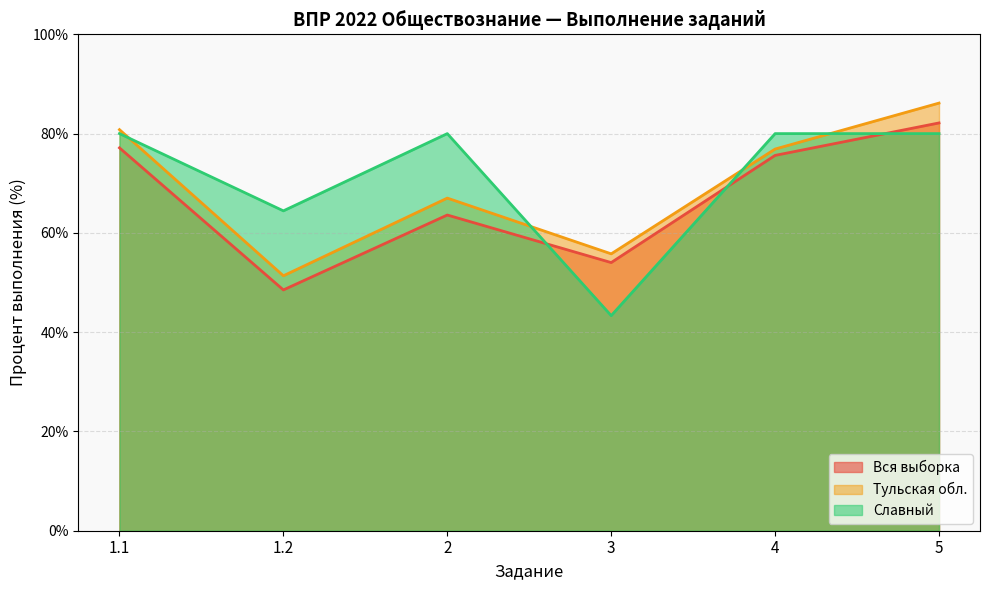

At which category is the sum across all series the highest?

5